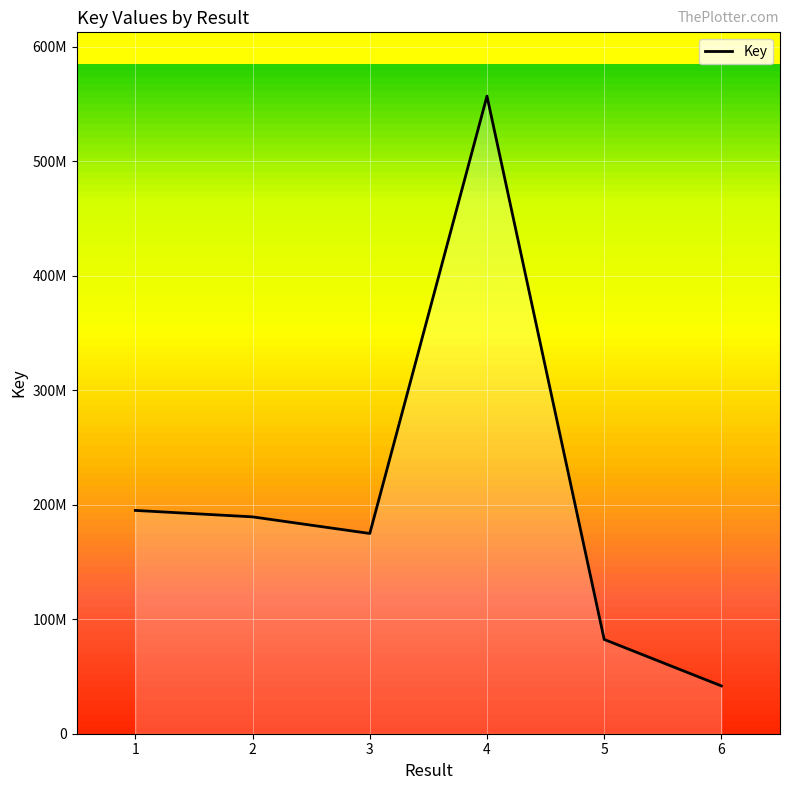

At which label is the value closest to 299295921?

1